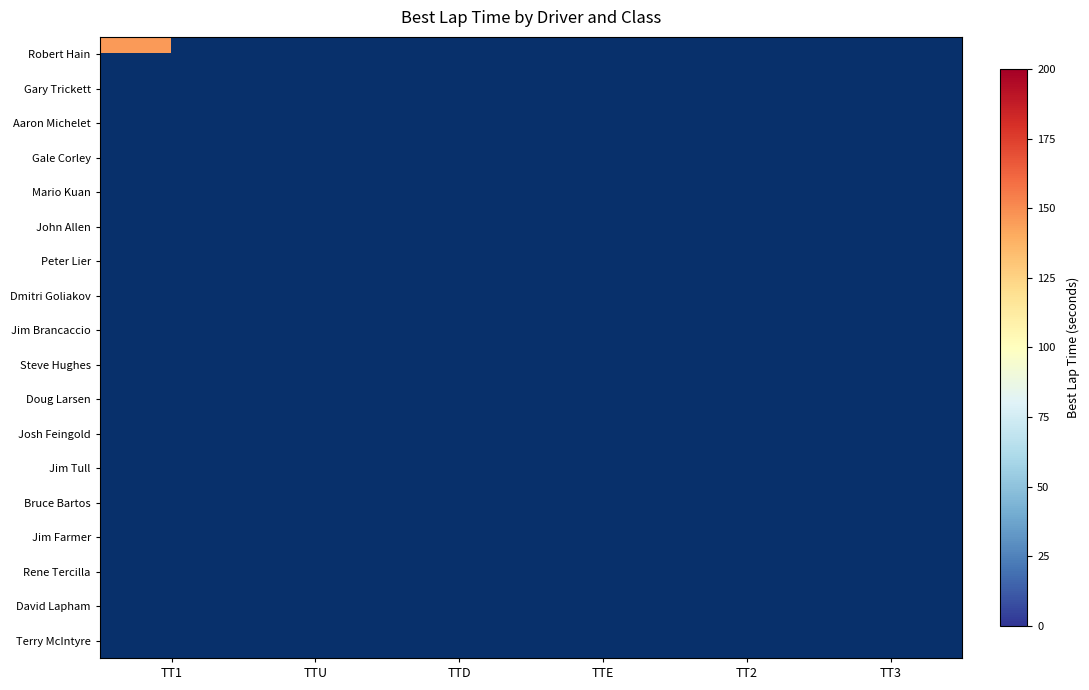

What is the greatest value displayed?

162.3